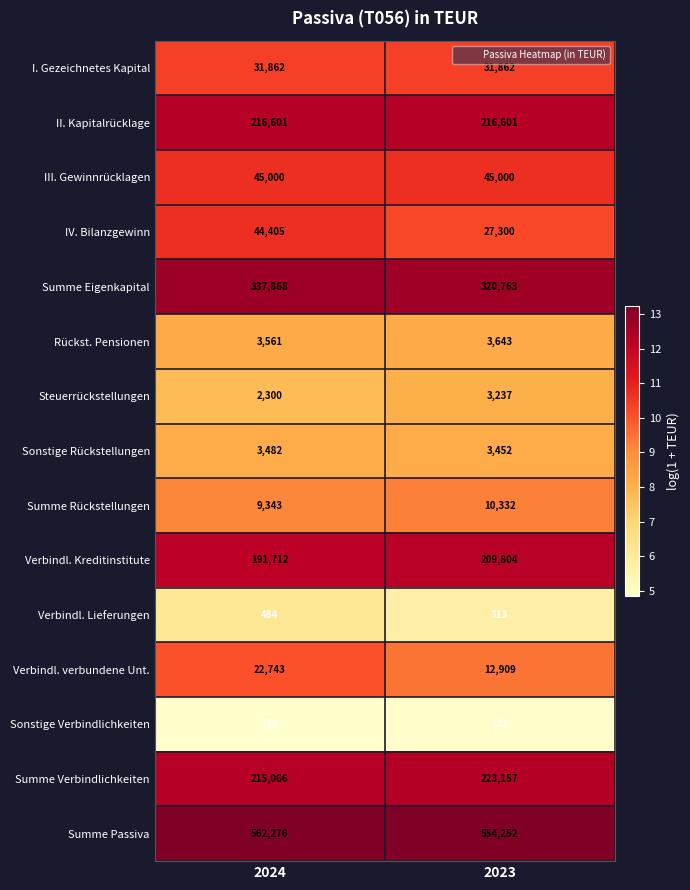

At which category is the sum across all series the highest?

2024